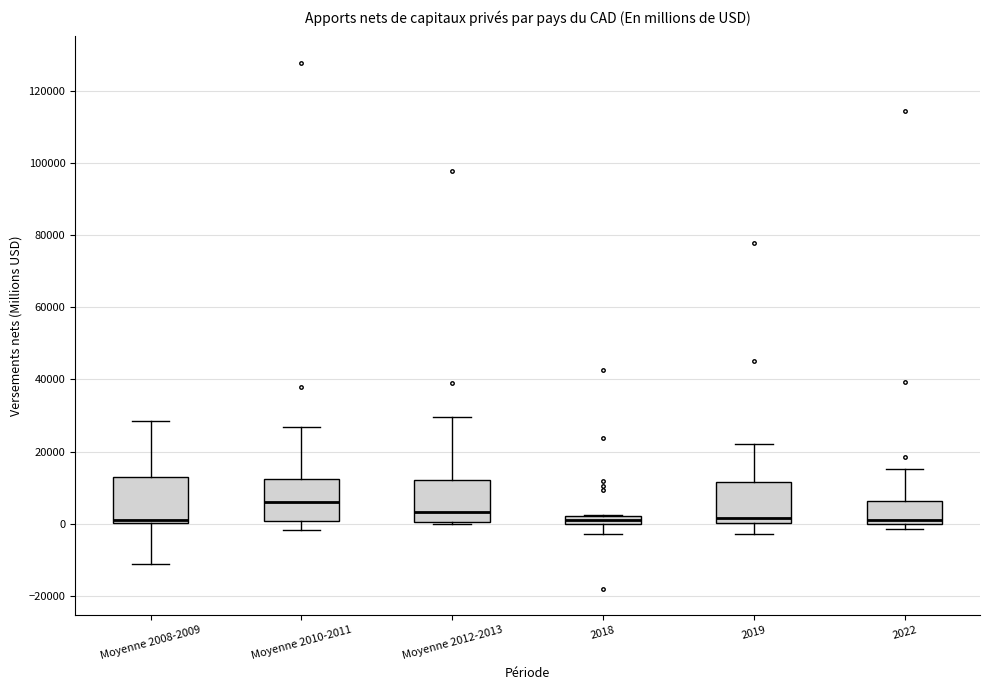

Which box's median line is the highest?

Moyenne 2010-2011